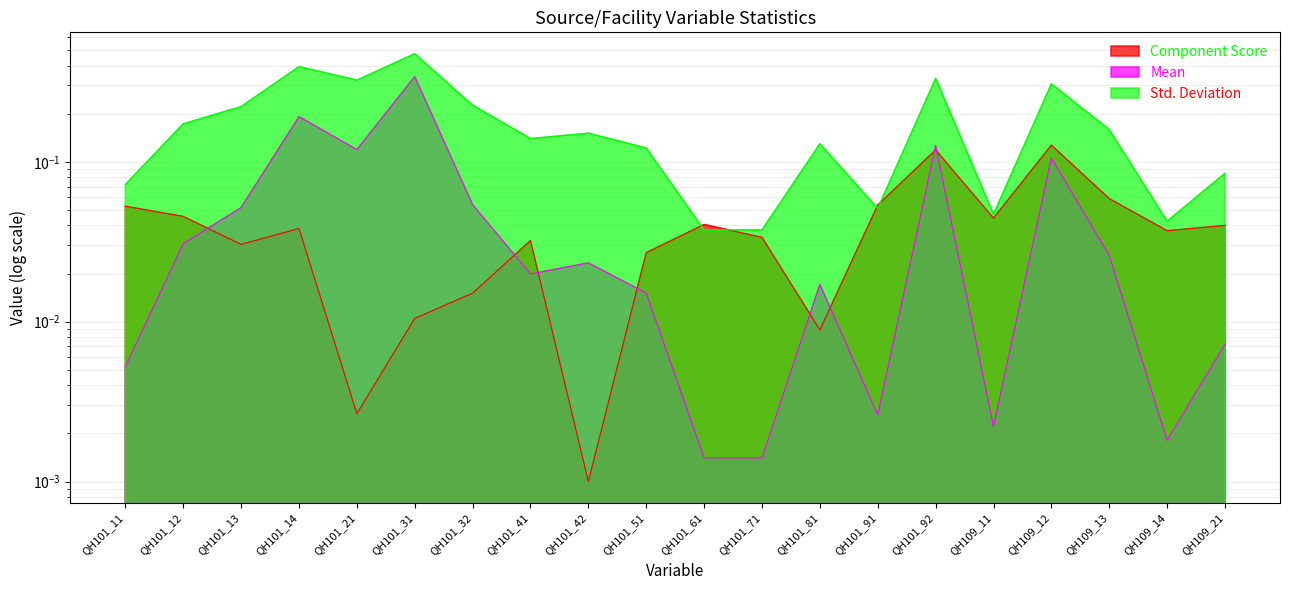

Rank the series at QH101_92 from highest to lowest value.

Std. Deviation, Mean, Component Score